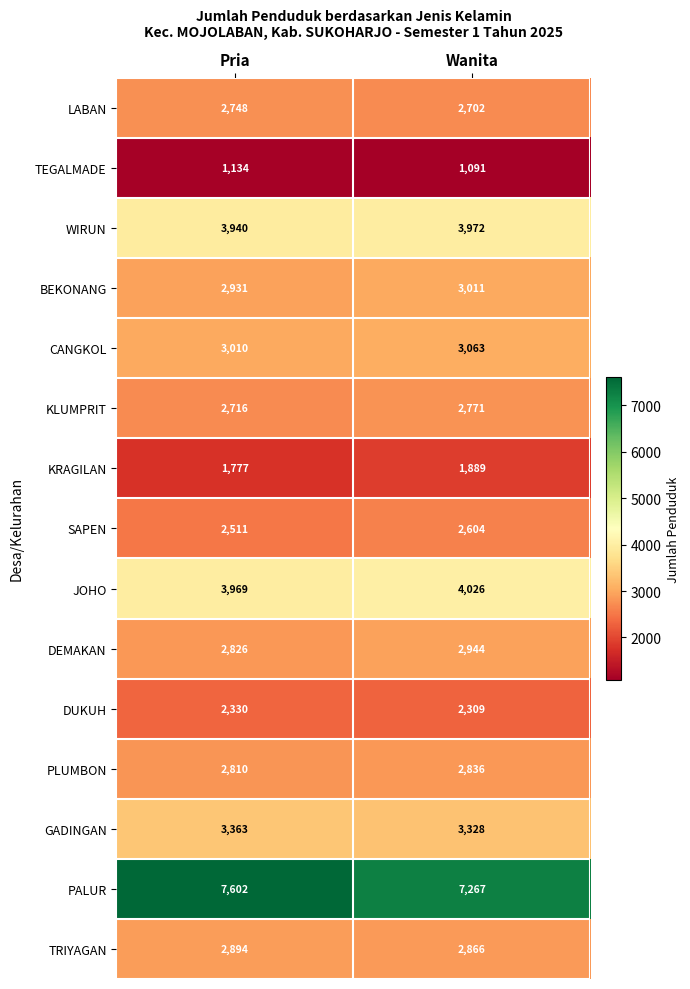

How many values in the DUKUH series are below 2330?

1